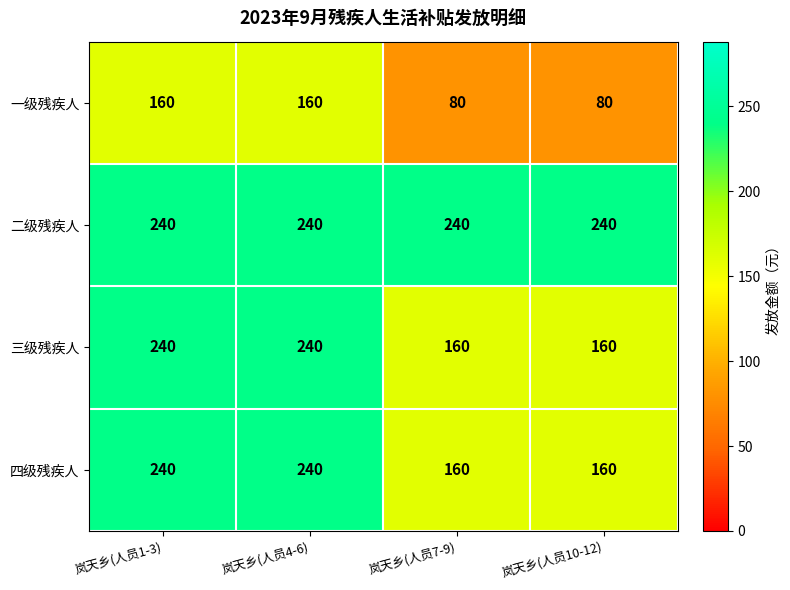

What is the sum of all 二级残疾人 values?

960